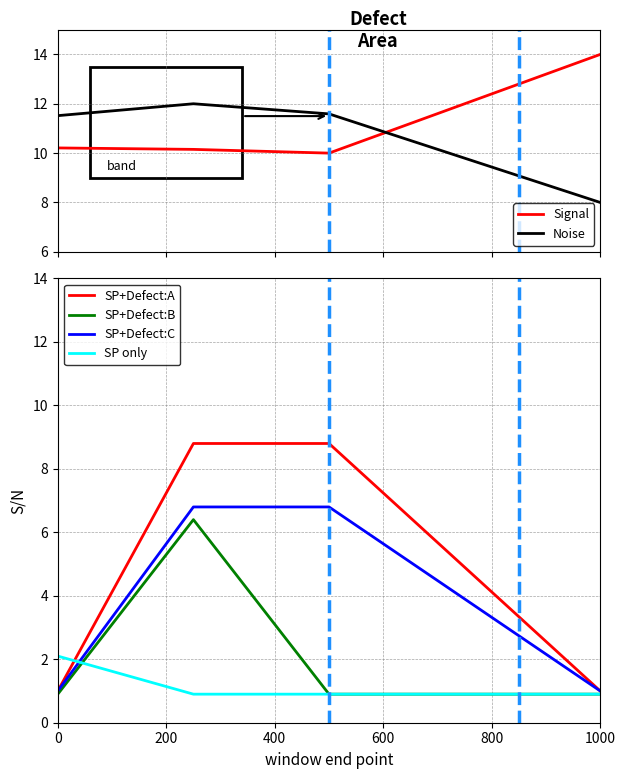

Reading right to left, list all the values displayed in this chart.

Signal: 600=14.0	400=10.0	200=10.2	0=10.2
Noise: 600=8.0	400=11.6	200=12.0	0=11.5
SP+Defect:A: 600=1.0	400=8.8	200=8.8	0=1.0
SP+Defect:B: 600=0.9	400=0.9	200=6.4	0=0.9
SP+Defect:C: 600=1.0	400=6.8	200=6.8	0=1.0
SP only: 600=0.9	400=0.9	200=0.9	0=2.1